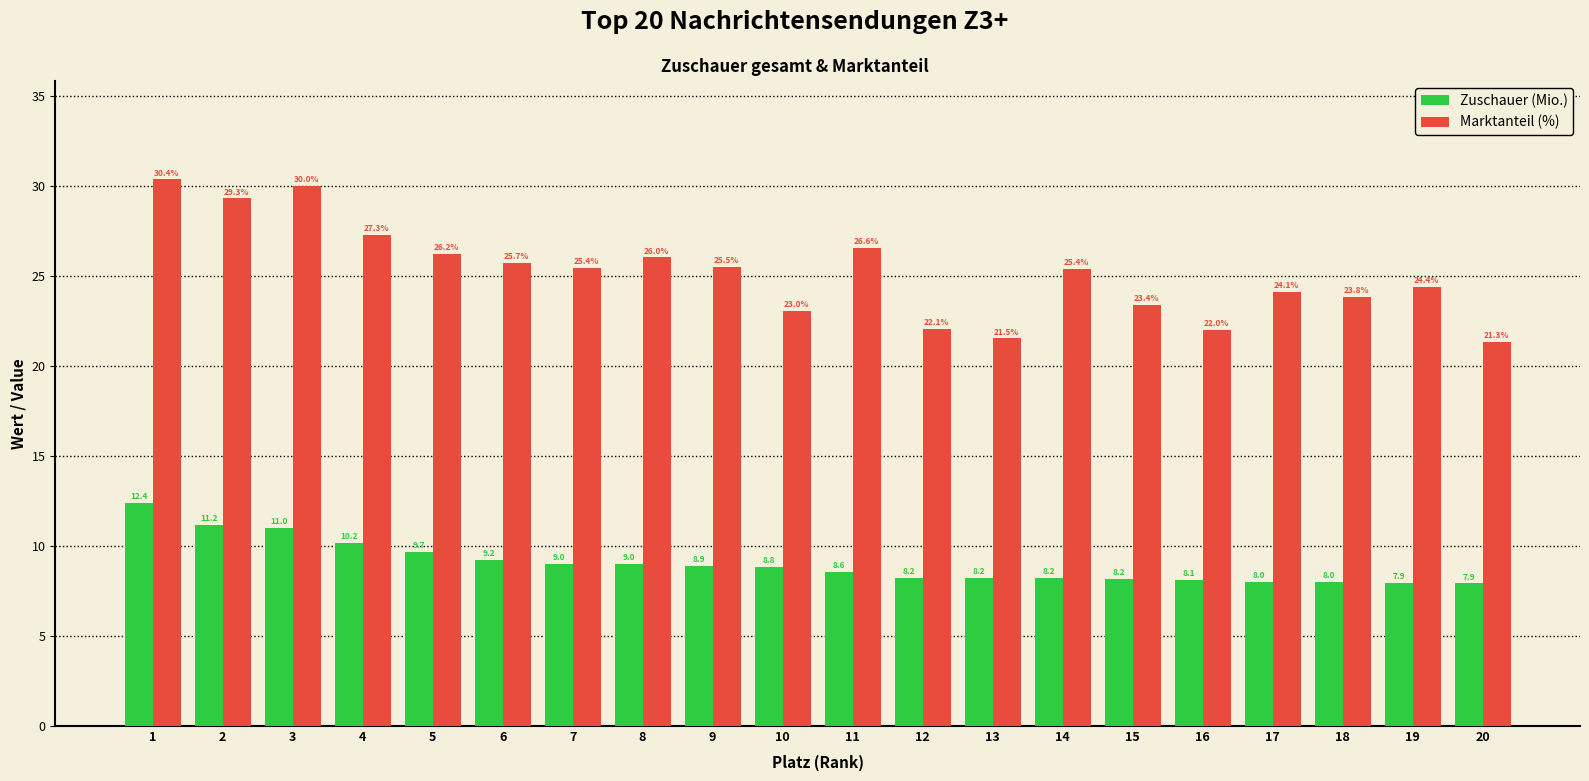

What is the average value of the Marktanteil (%) series?

25.2